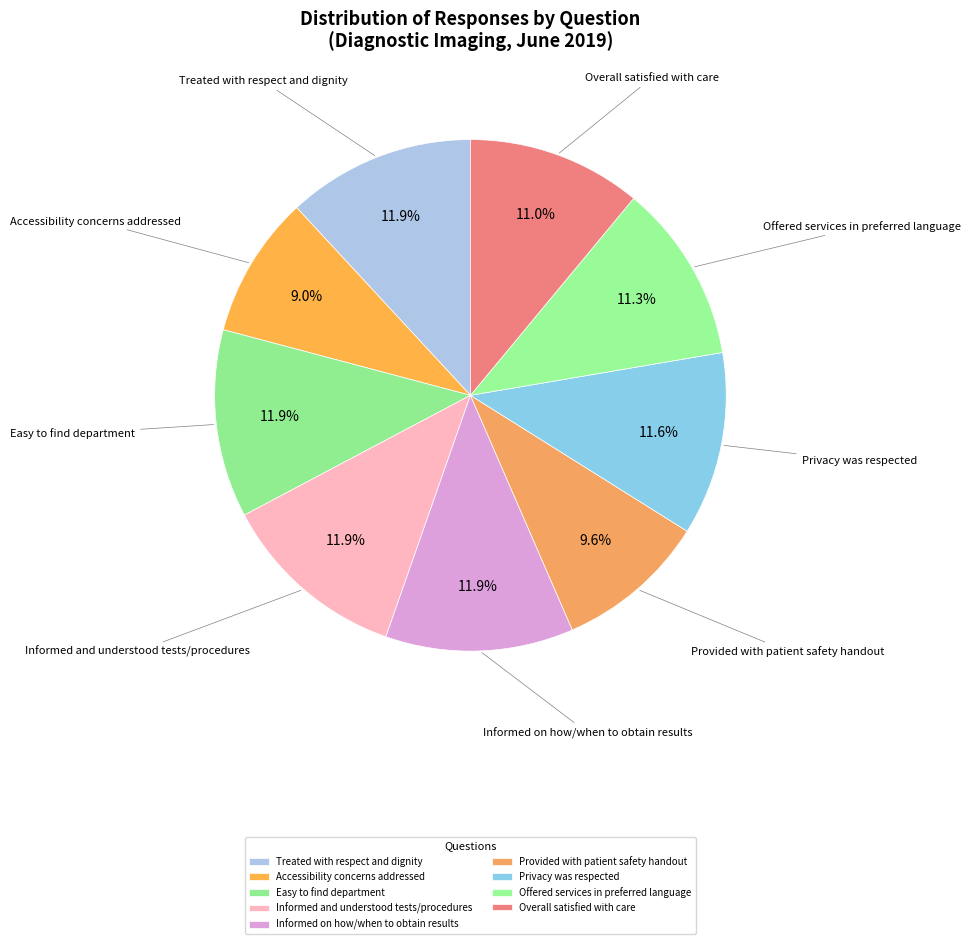

How many slices are in this pie chart?

9